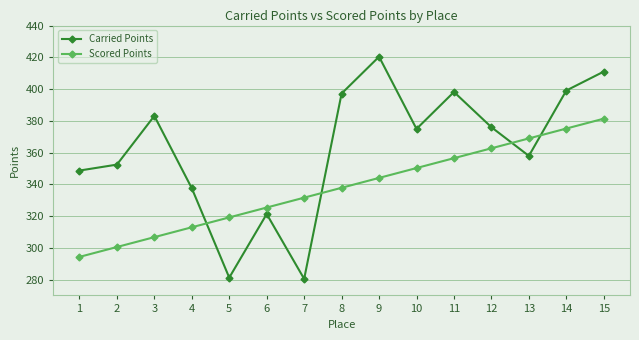

Where does the Scored Points series first go above 337?

8